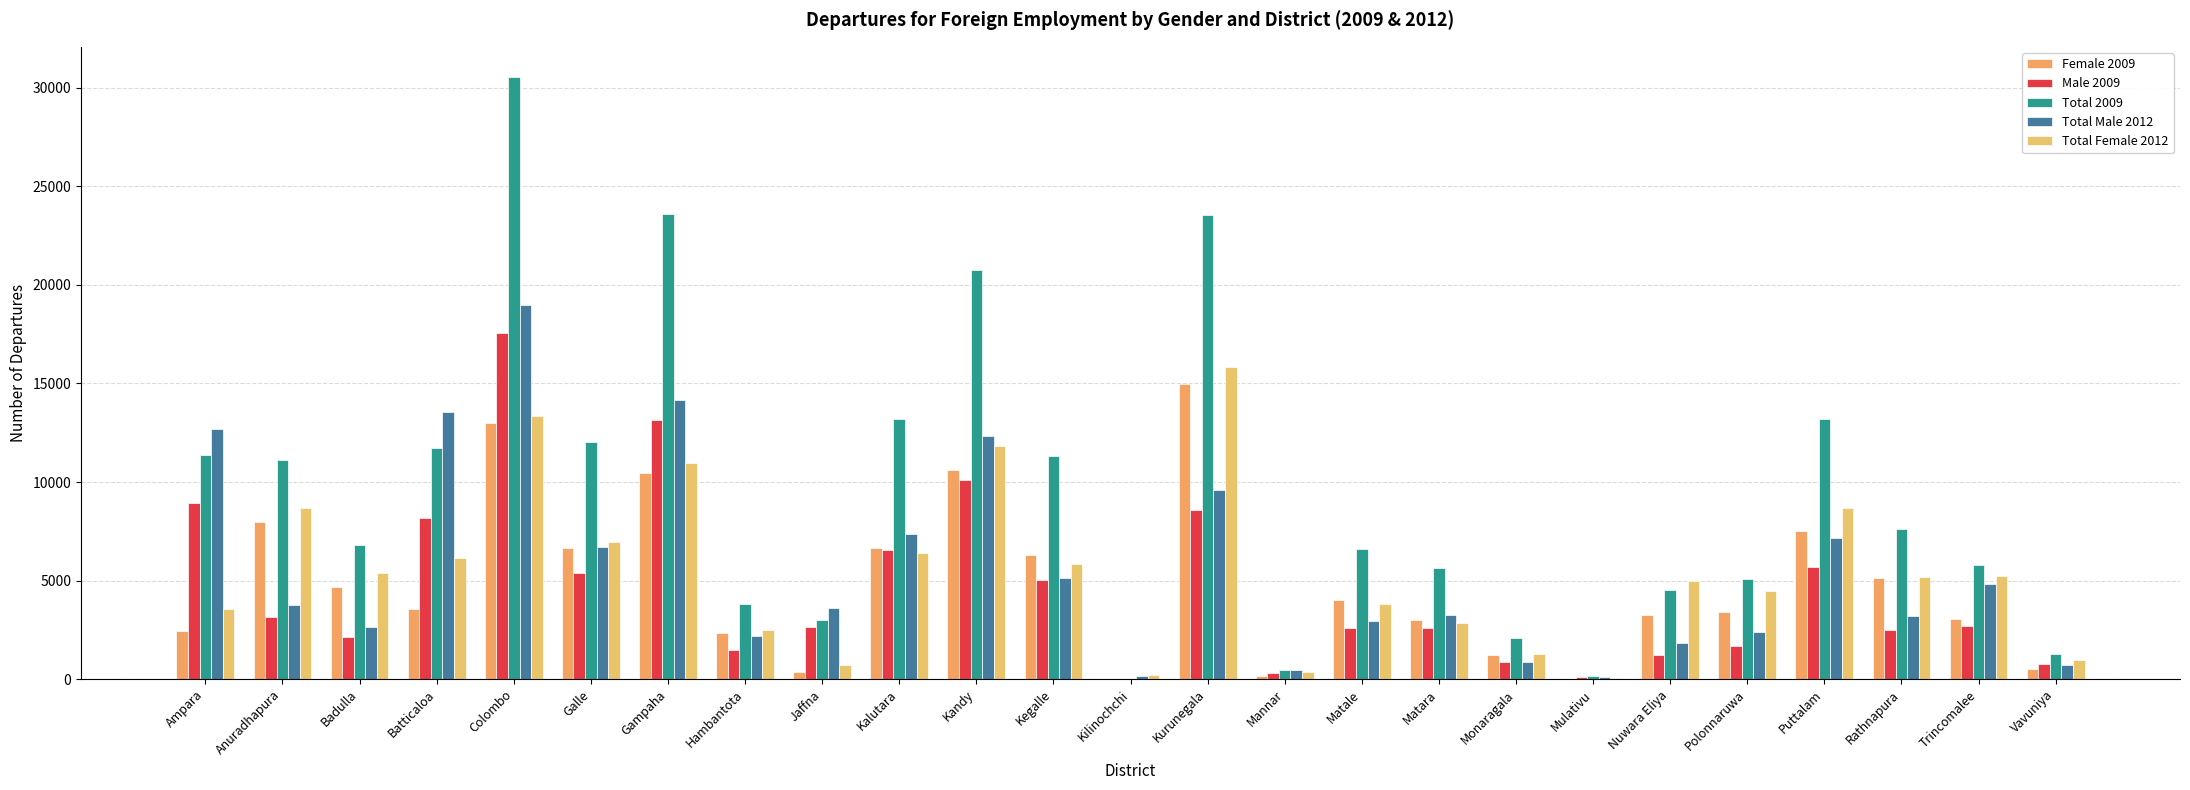

At which label does Total Female 2012 first exceed 5175?

Anuradhapura